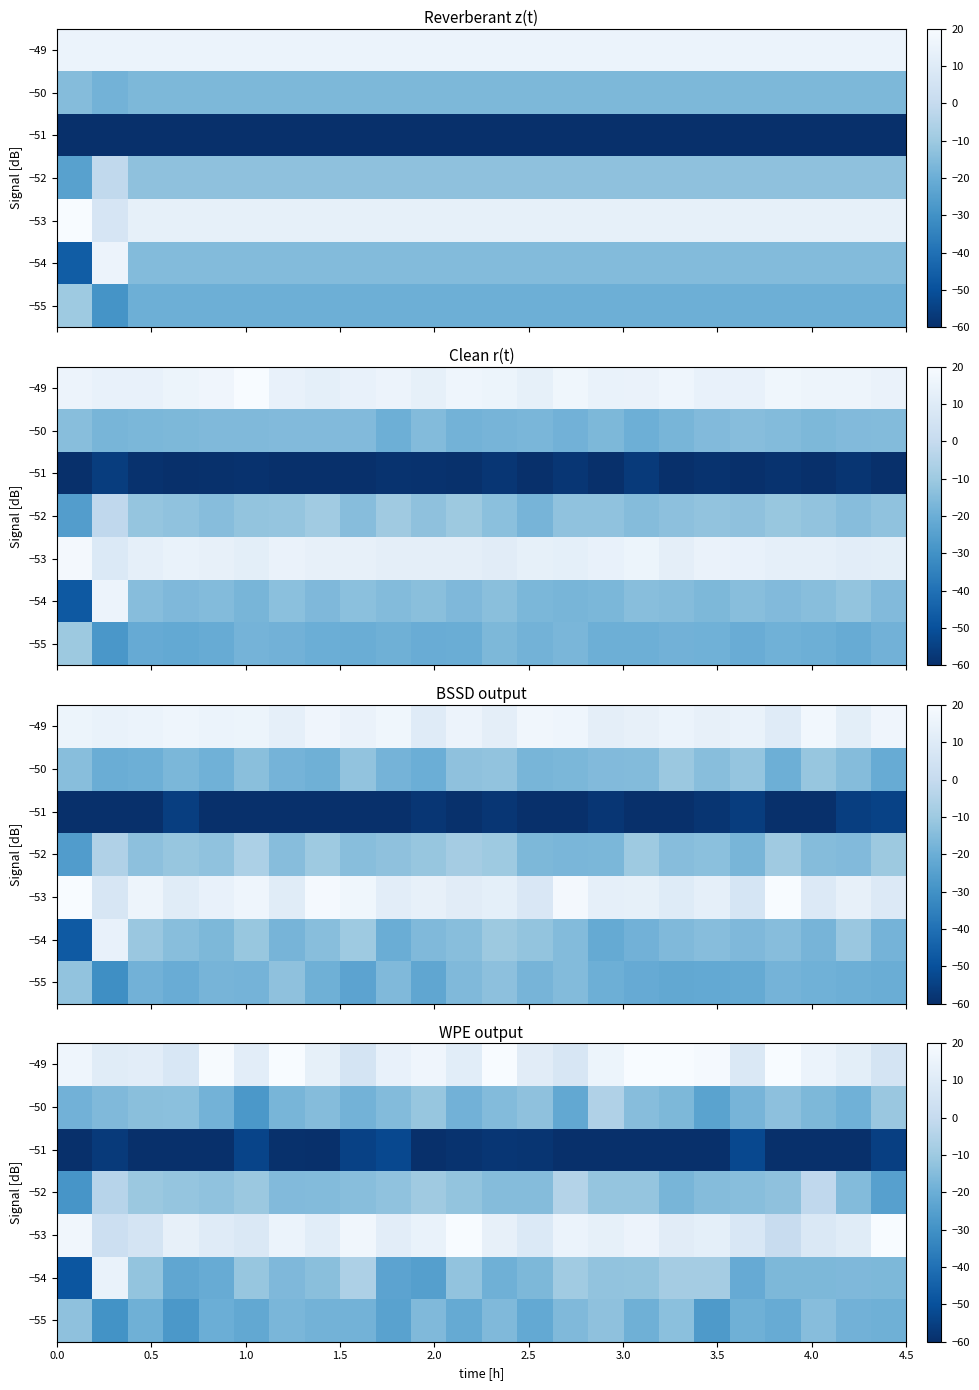

What is the minimum value shown in the chart?

-66.7